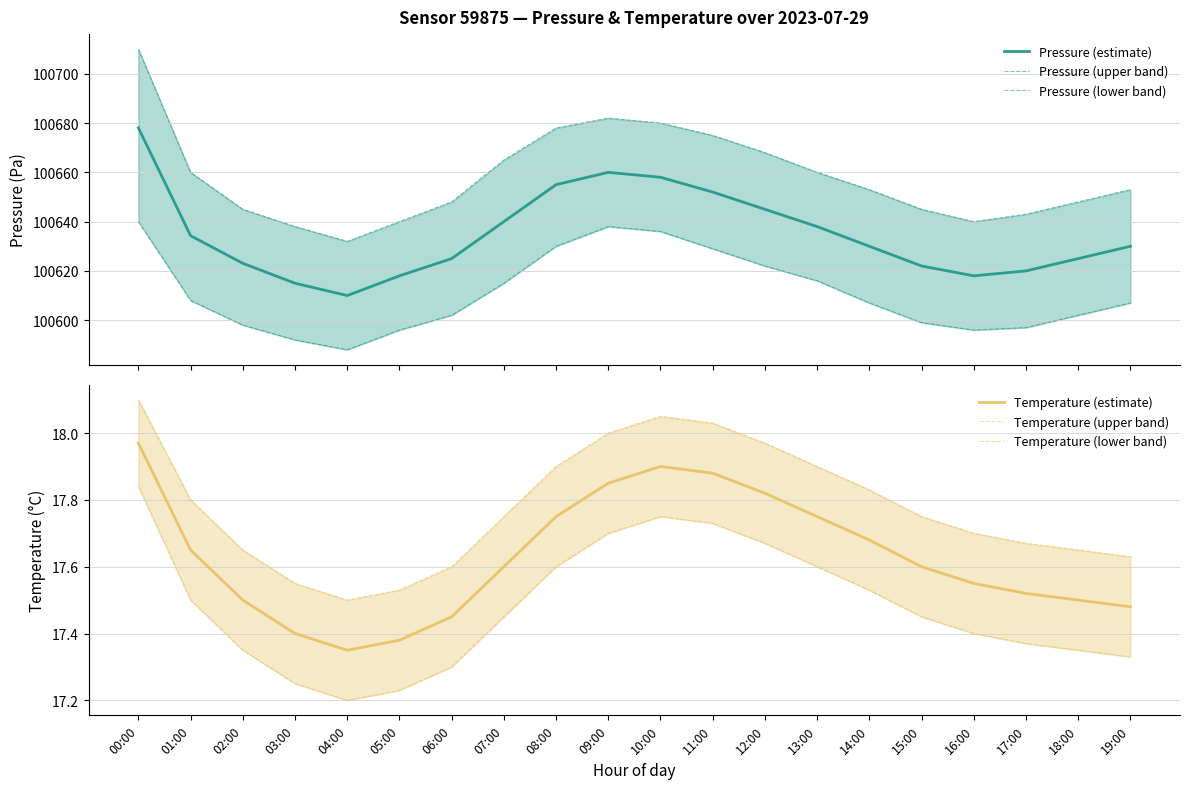

Where is Temperature (upper band) nearest to the value 17?

04:00